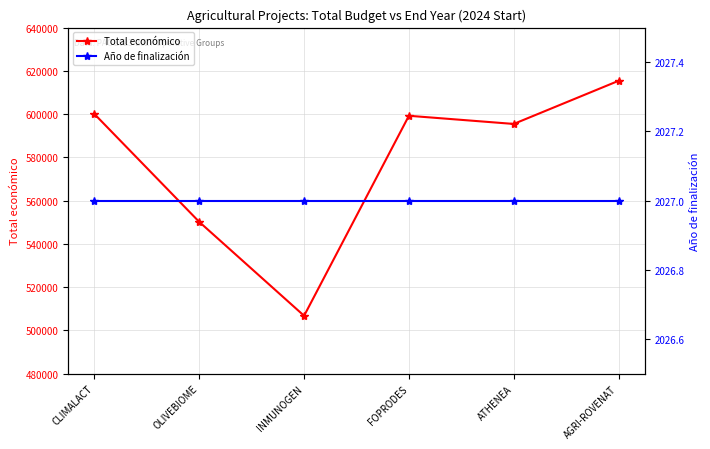

How many data points does each series have?

6